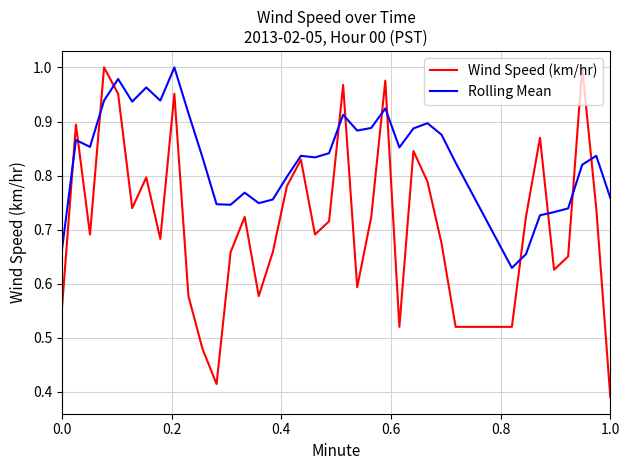

How many times do Wind Speed (km/hr) and Rolling Mean cross each other?

12